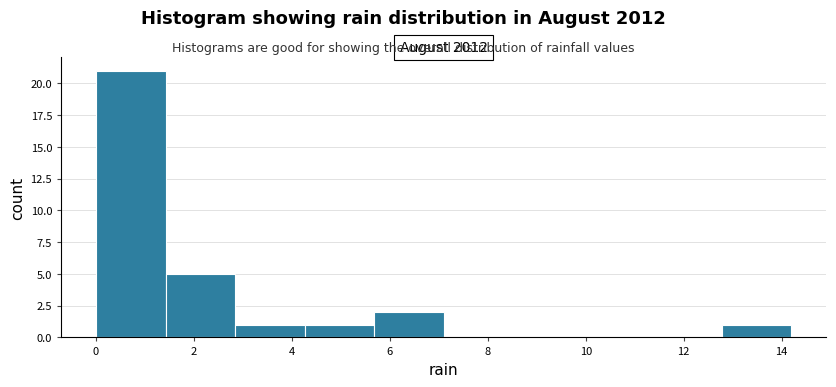

What is the height of the bar covering 2.84 to 4.26 on the x-axis? Neither the bar edges nor the heights are printed on the chart, so give them approximately, as read against the axes.

1